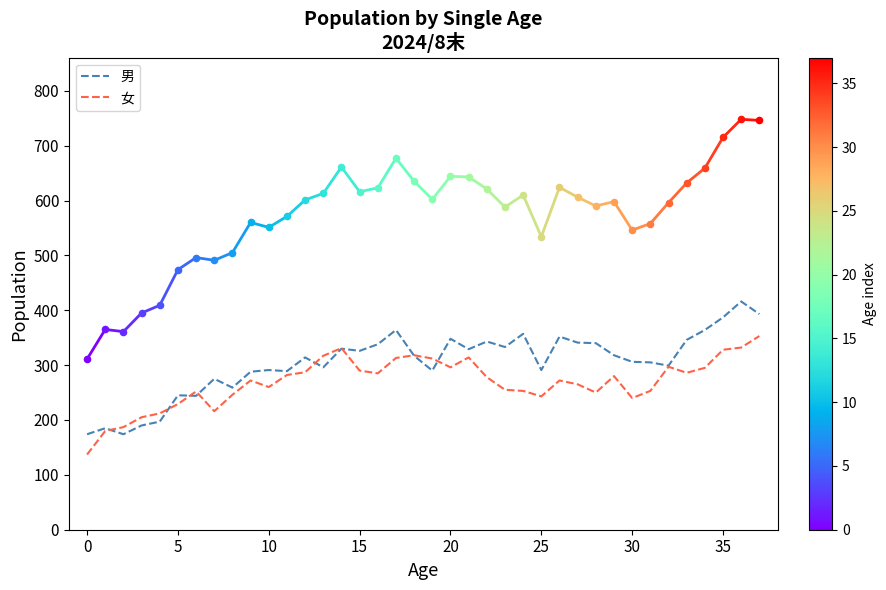

Is the value of 男 at 27 greater than the value of 女 at 24?

Yes